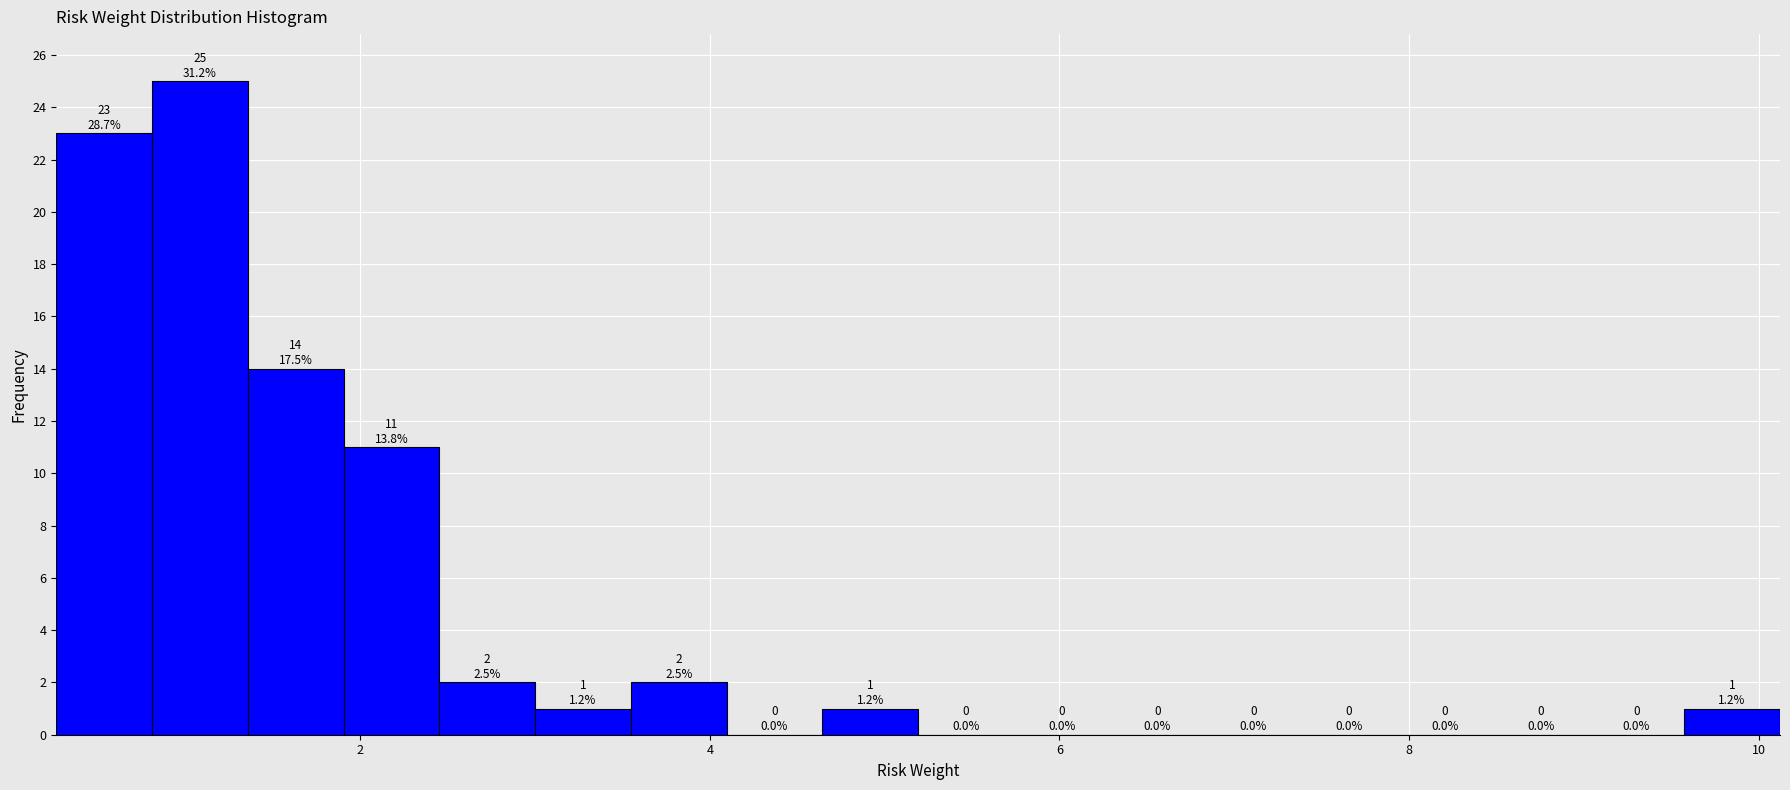

Around what value on the x-axis is the tallest bar? Give the approximate position of its centre, as read against the axis.

1.0